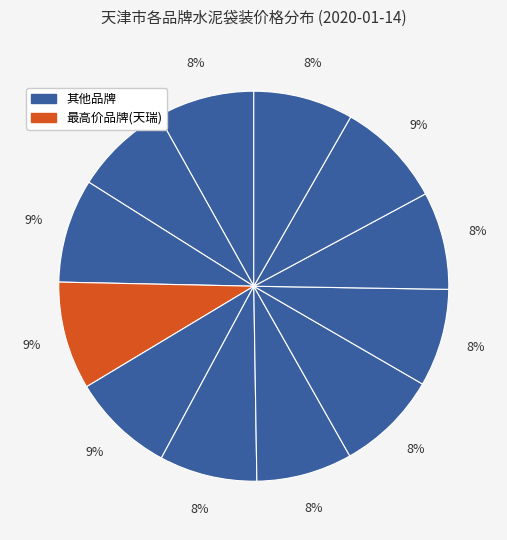

How many segments does this pie chart have?

12